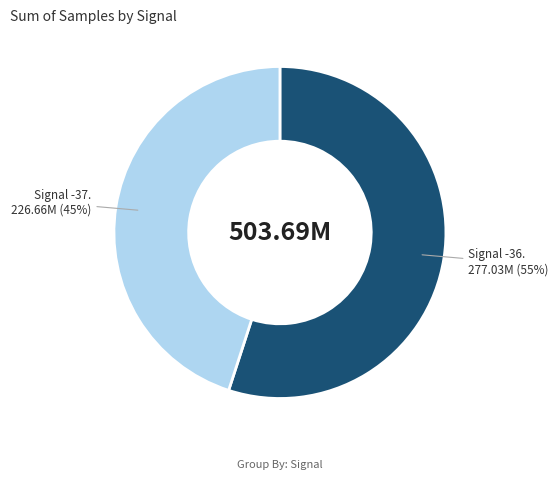

To the nearest percent, what is the average slice percentage?

50%